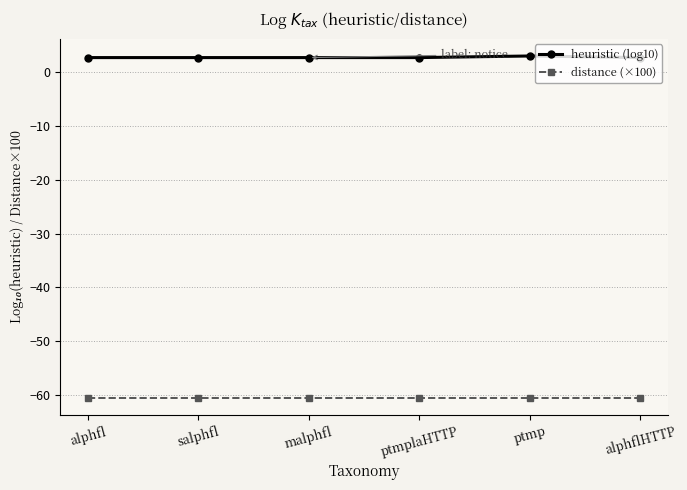

Rank the series at ptmplaHTTP from highest to lowest value.

heuristic (log10), distance (×100)